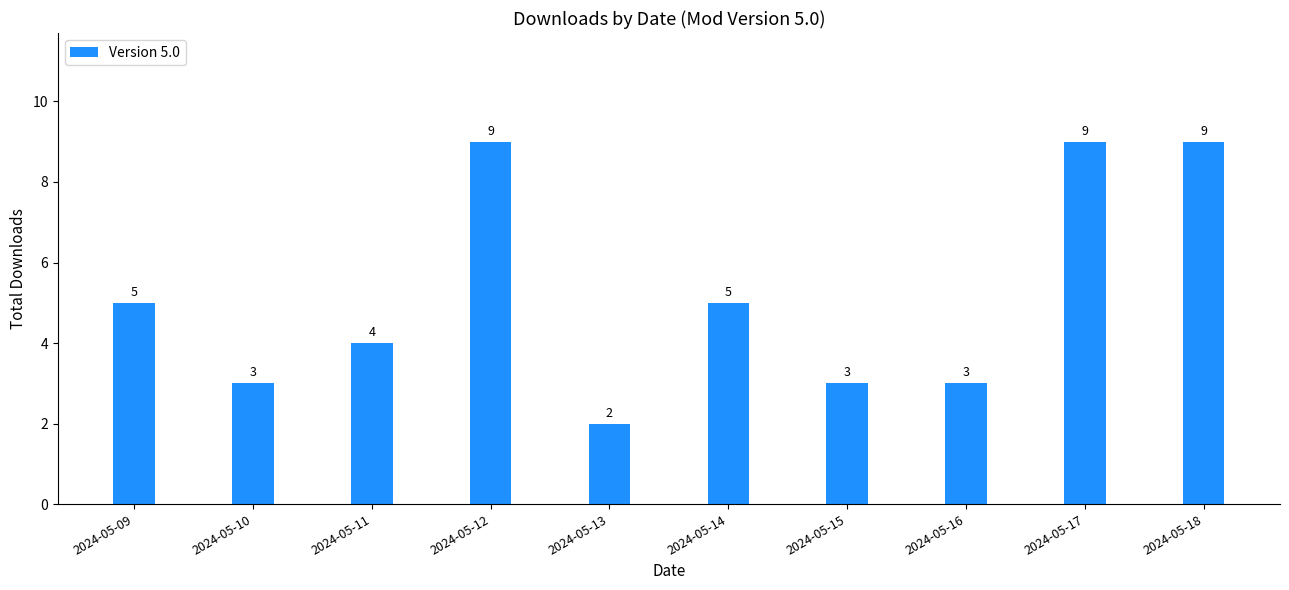

How many values are below 5?

5